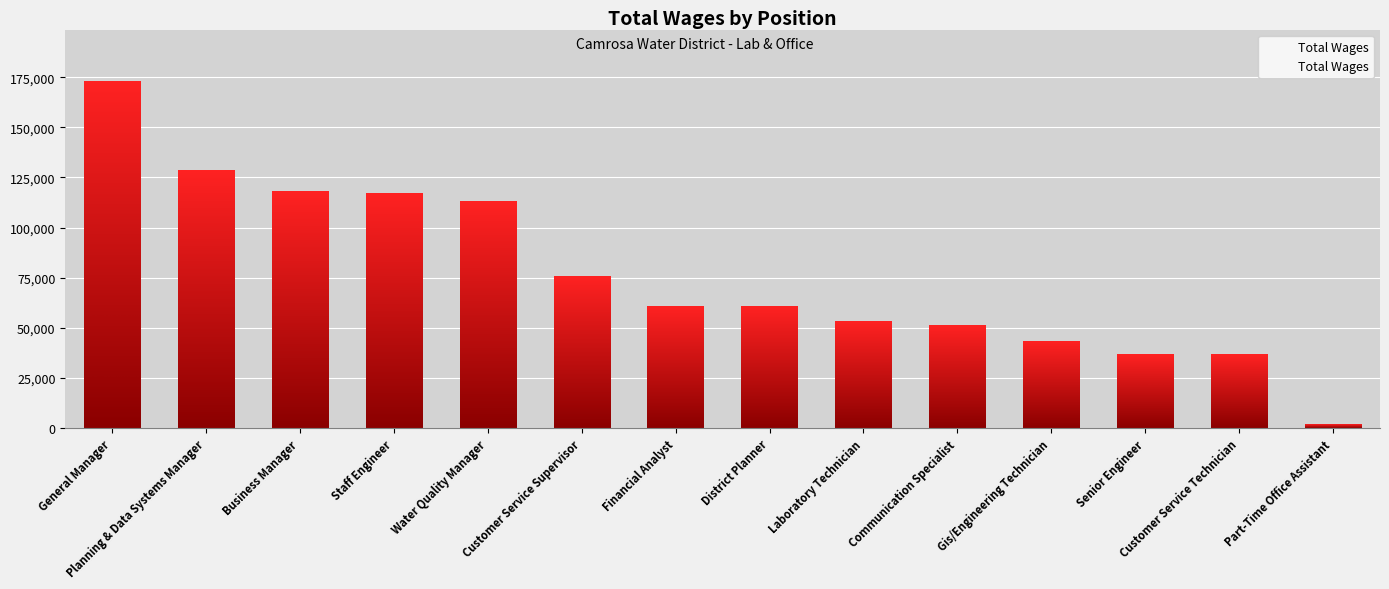

What is the label of the 5th bar from the left?

Water Quality Manager